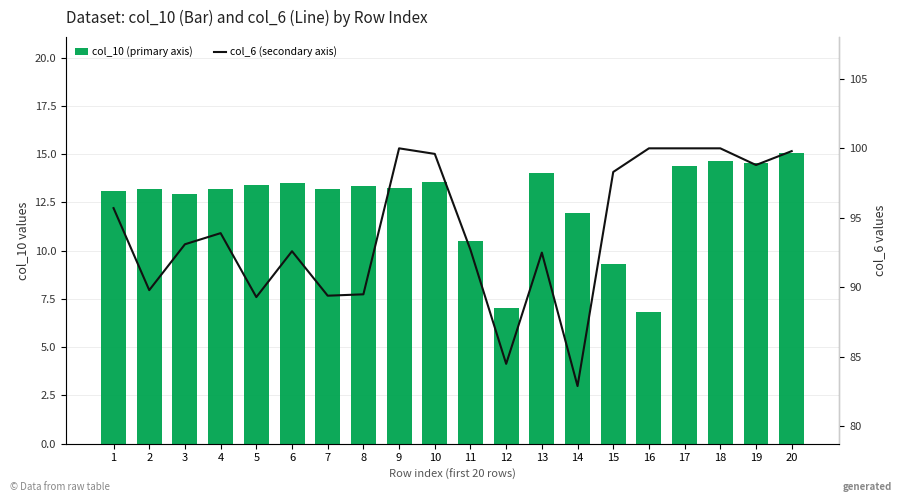

The value of col_10 (primary axis) at 1 is 20.7. True or false?

False